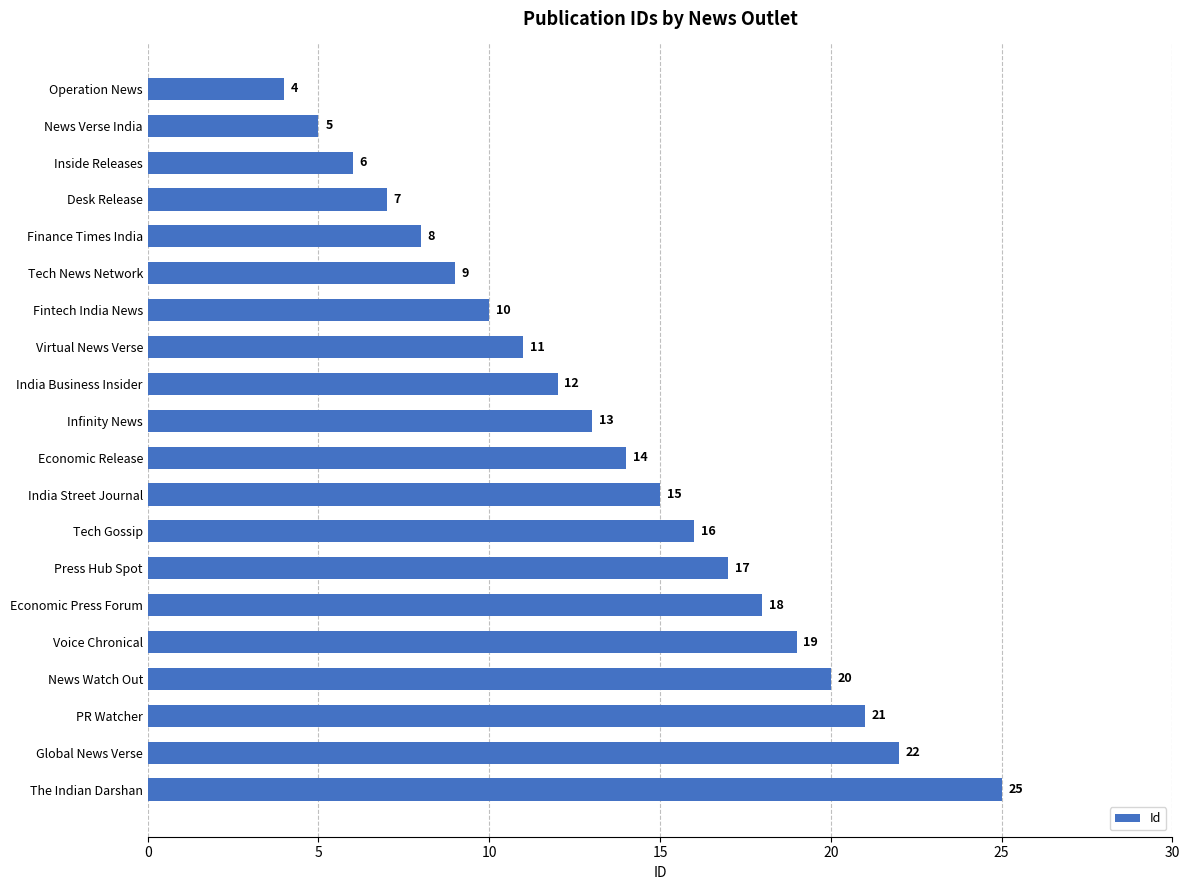

List the labels in order of value, largest first.

The Indian Darshan, Global News Verse, PR Watcher, News Watch Out, Voice Chronical, Economic Press Forum, Press Hub Spot, Tech Gossip, India Street Journal, Economic Release, Infinity News, India Business Insider, Virtual News Verse, Fintech India News, Tech News Network, Finance Times India, Desk Release, Inside Releases, News Verse India, Operation News